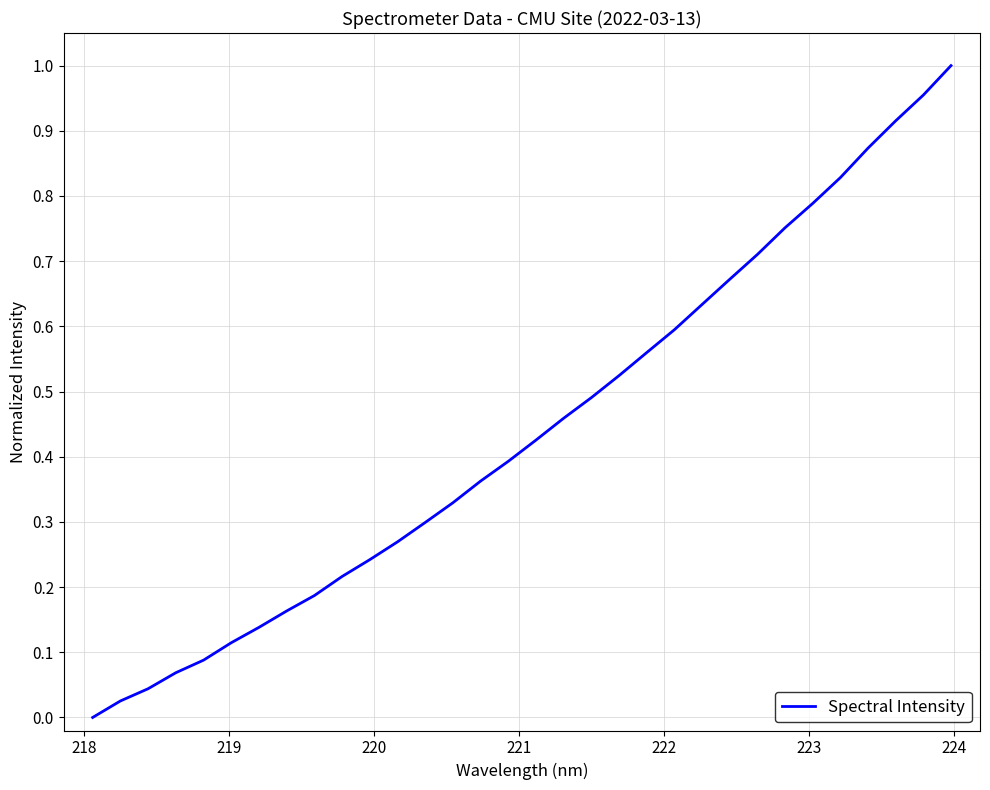

How many lines are shown in the chart?

1